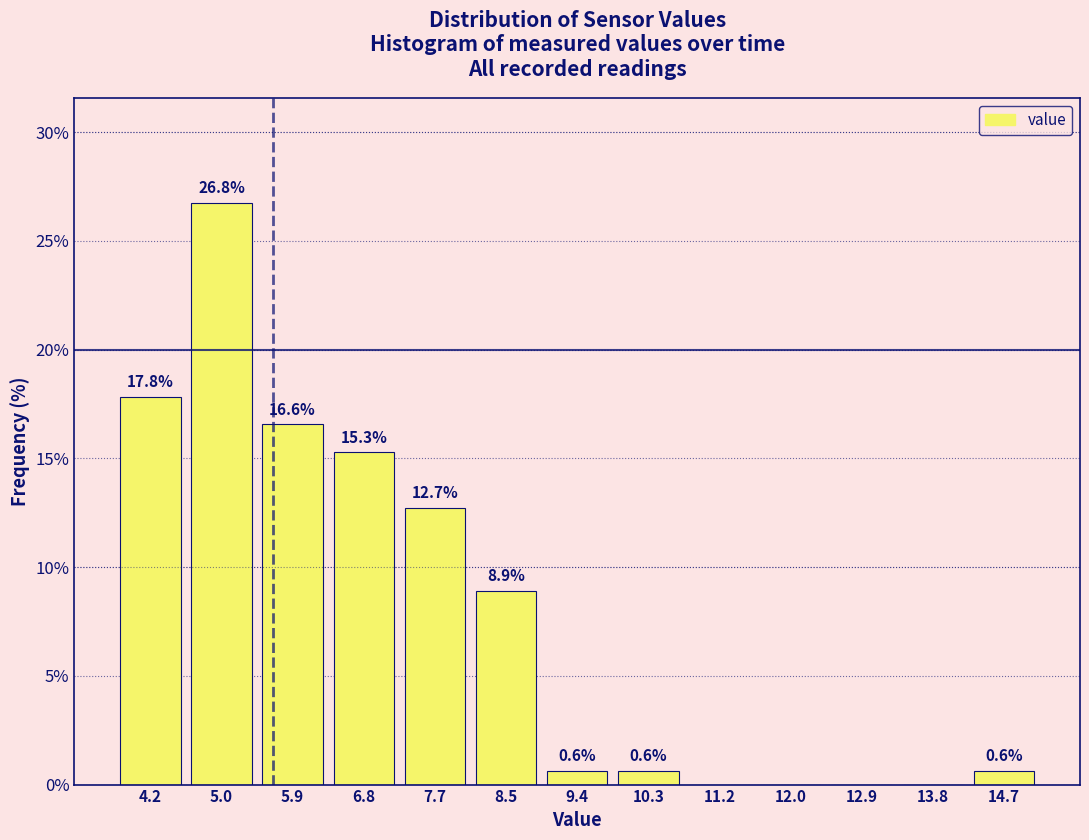

Which range on the x-axis has the tallest bar?

4.6 to 5.5